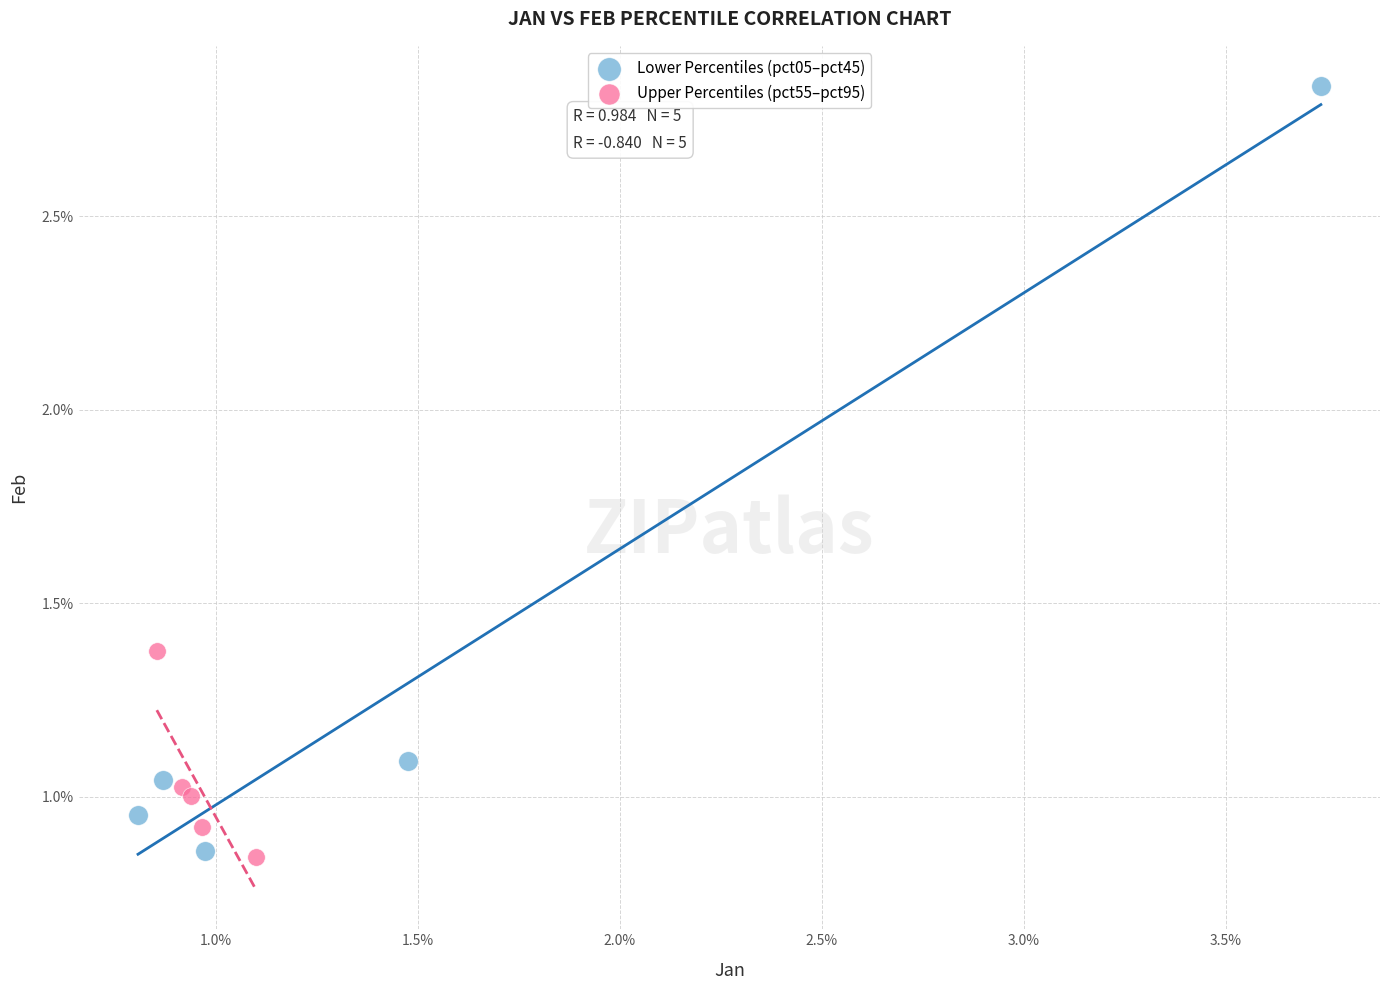

Which series contains the highest Y value?

Lower Percentiles (pct05–pct45)